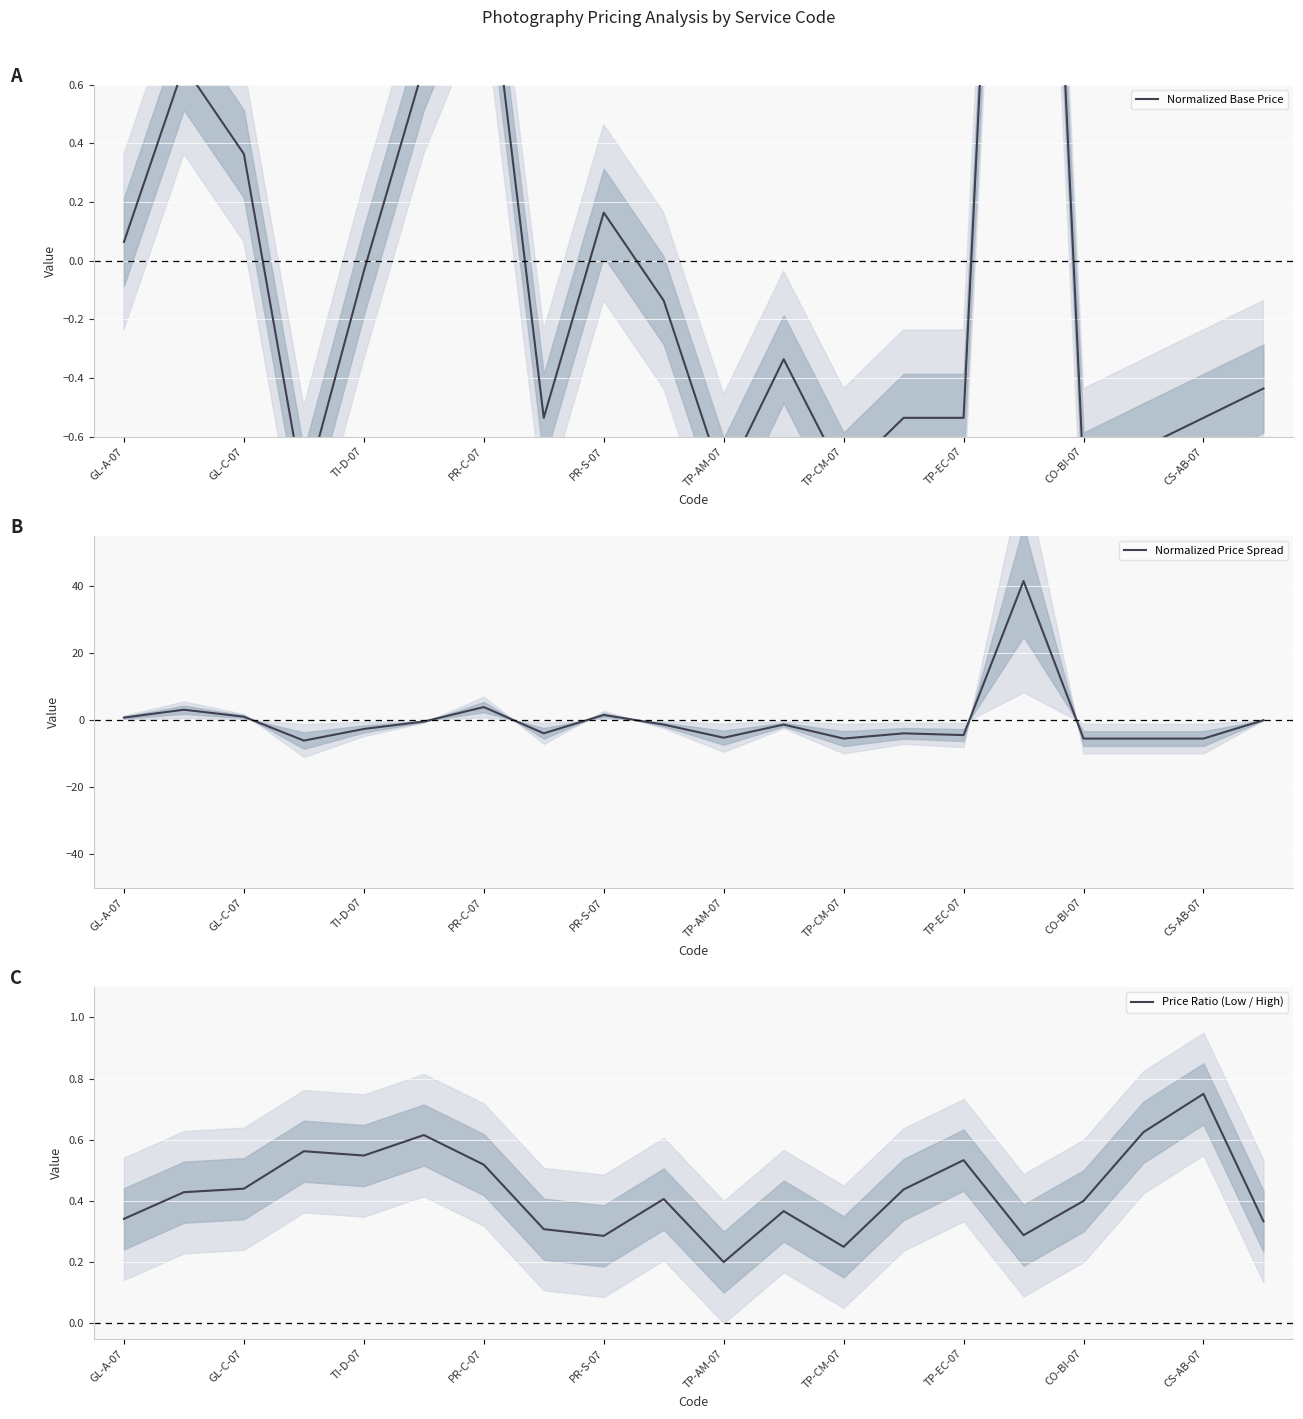

True or false: Price Ratio (Low / High) has a value of 1.1 at CS-AB-07.

False